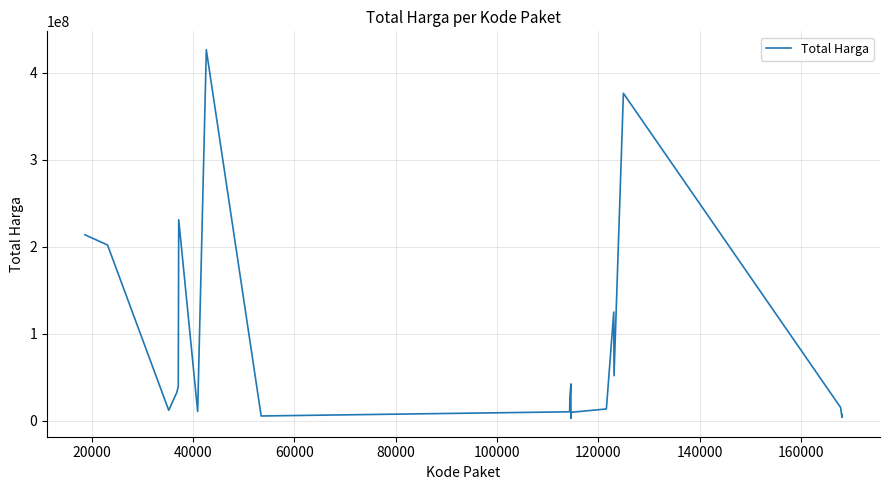

What is the maximum value shown in the chart?

426700000